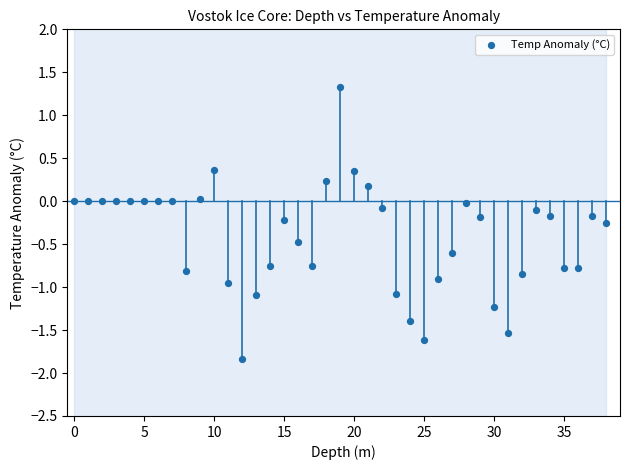

Count the number of points in this scatter plot.

39